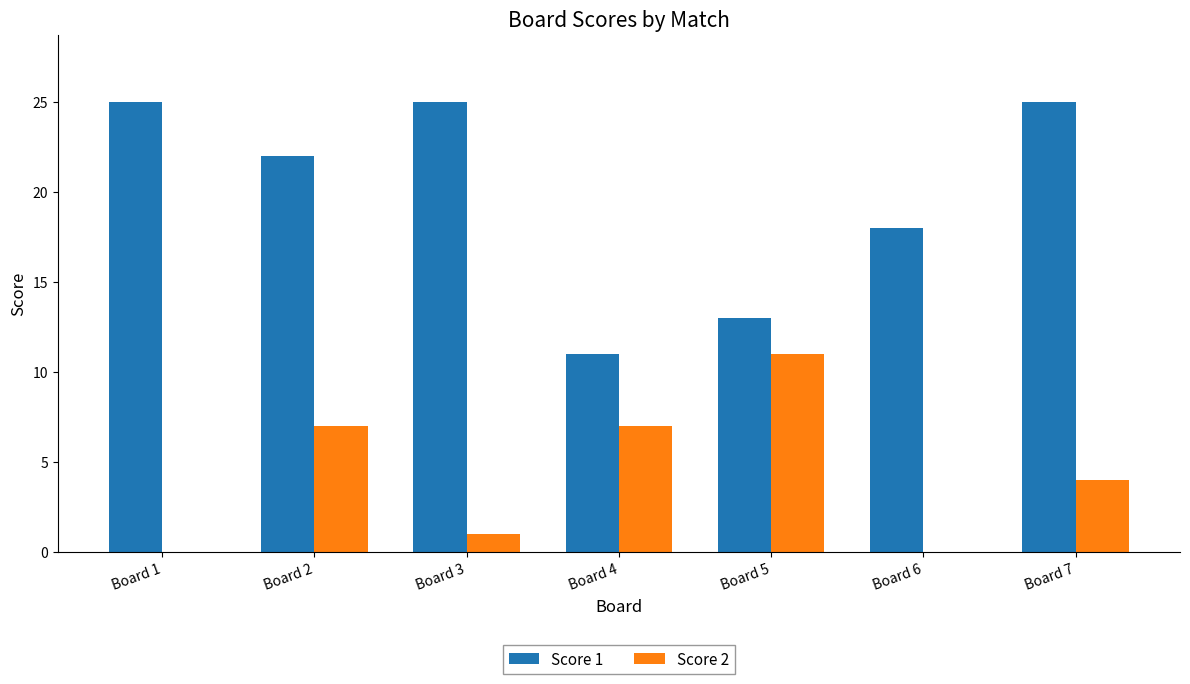

Between Board 1 and Board 2, which series saw the biggest shift?

Score 2